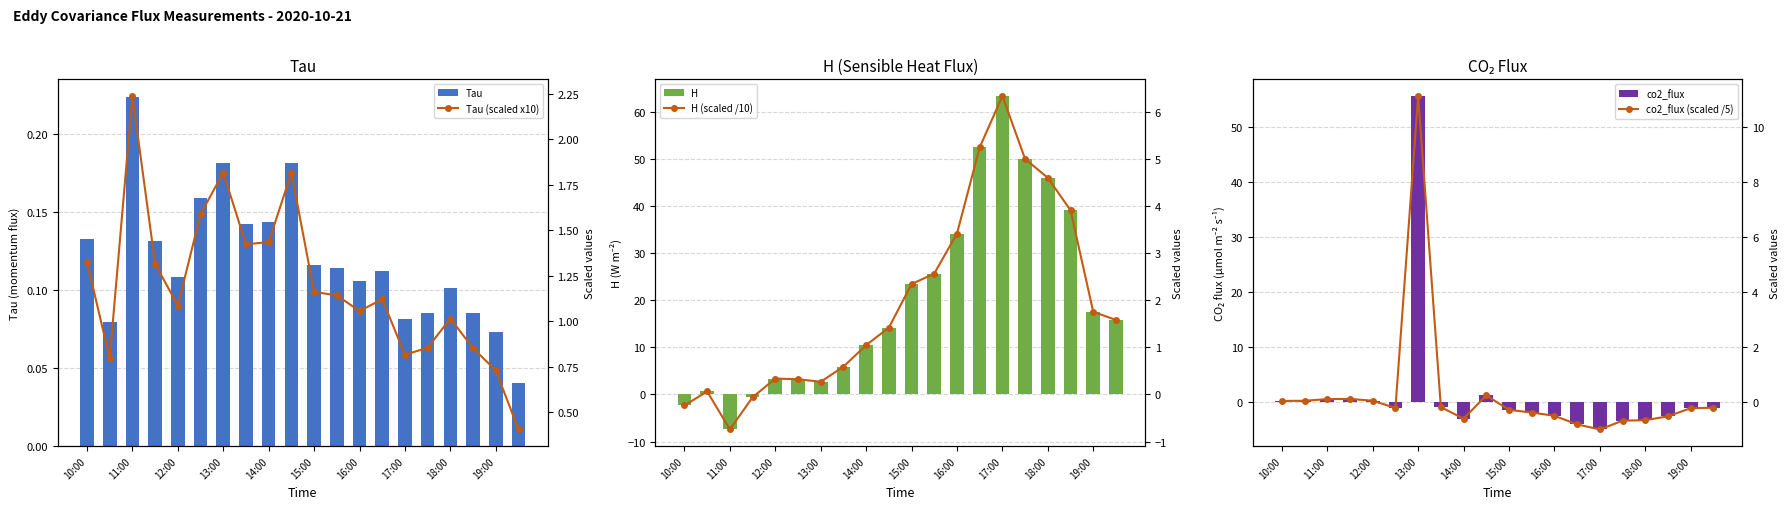

What are all the series names shown in the legend?

Tau, H, co2_flux, Tau (scaled x10), H (scaled /10), co2_flux (scaled /5)